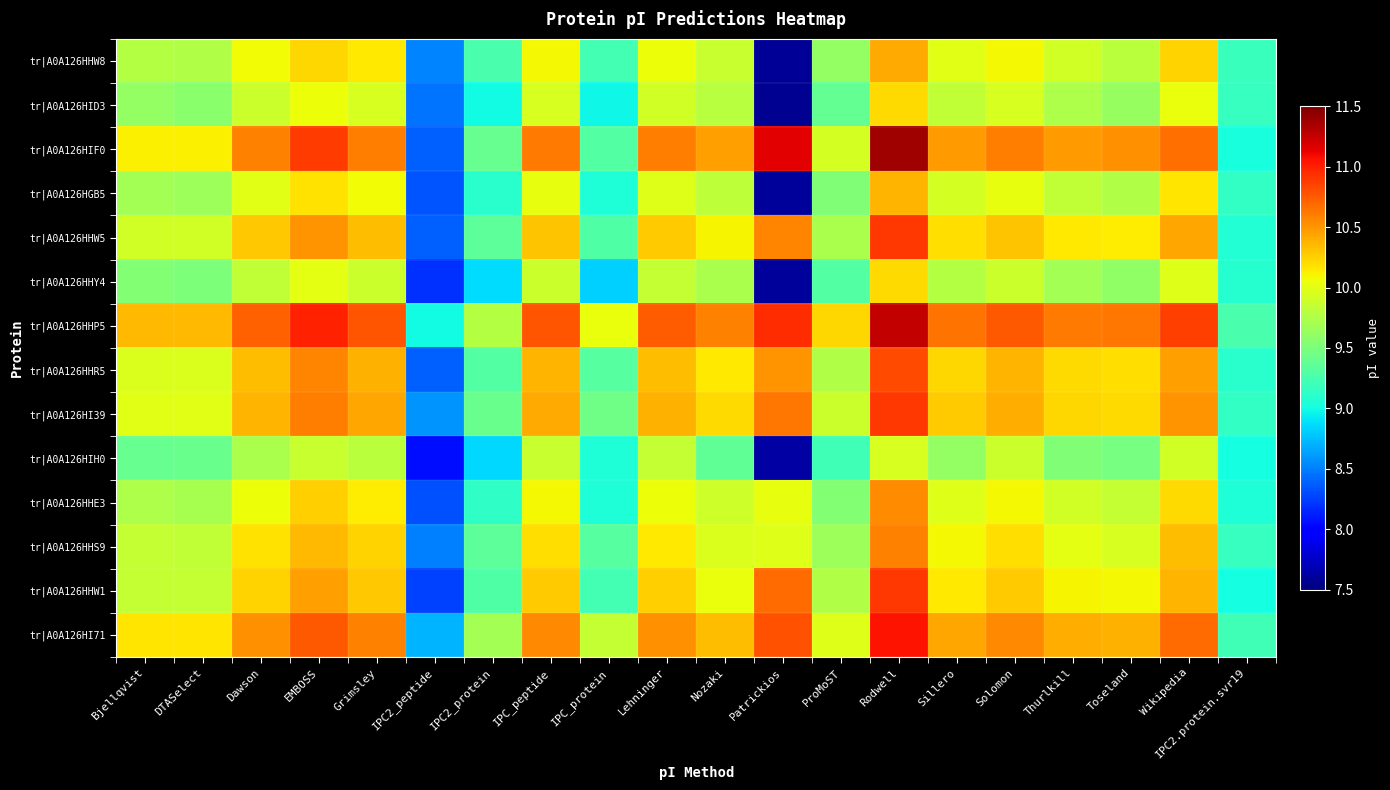

What is the difference between the highest and lowest values at Grimsley?

1.0